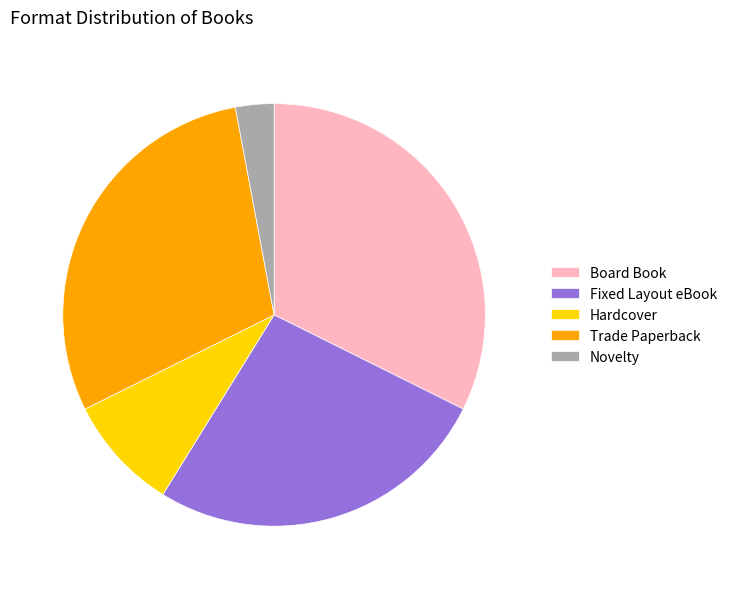

Is Fixed Layout eBook the majority of the pie?

No